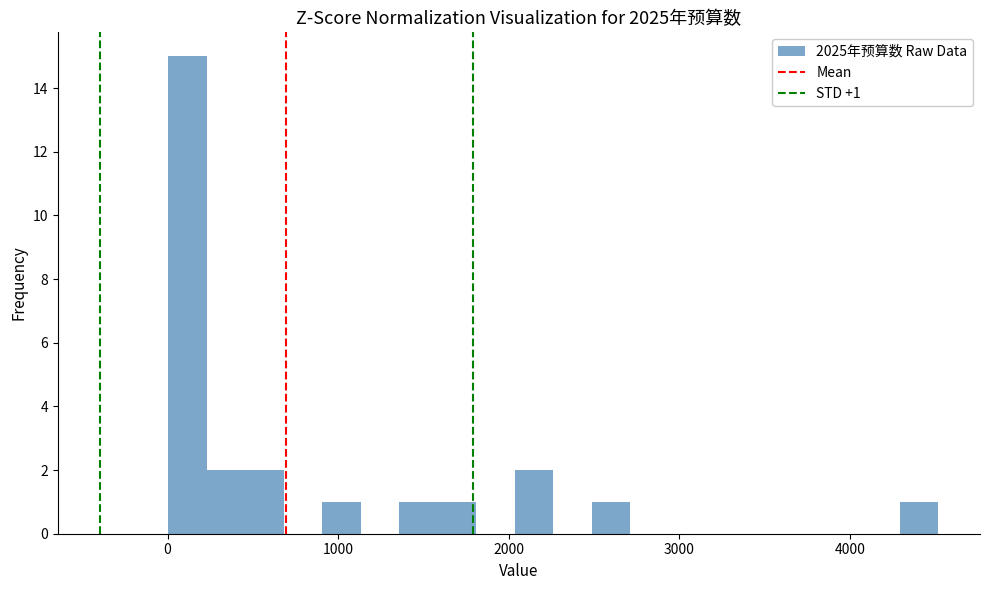

Around what value on the x-axis is the tallest bar? Give the approximate position of its centre, as read against the axis.

100